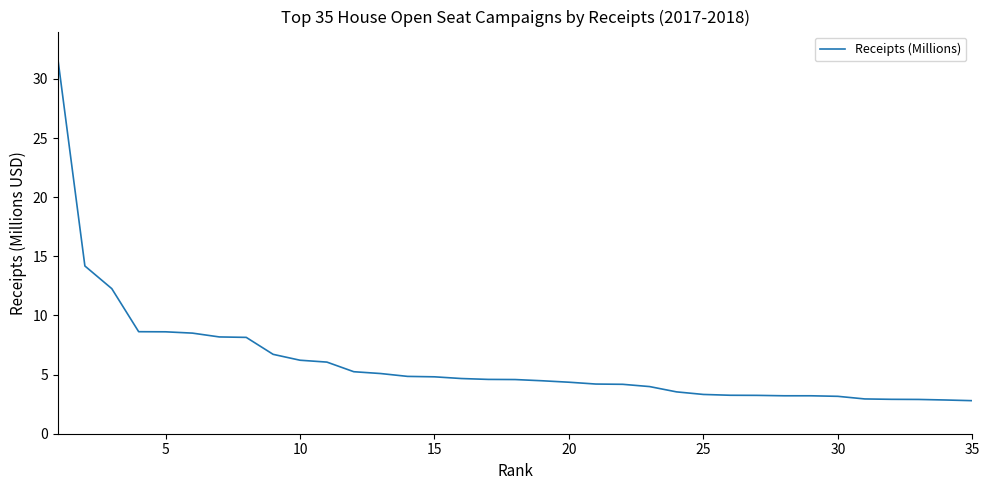

What is the minimum value shown in the chart?

2.8